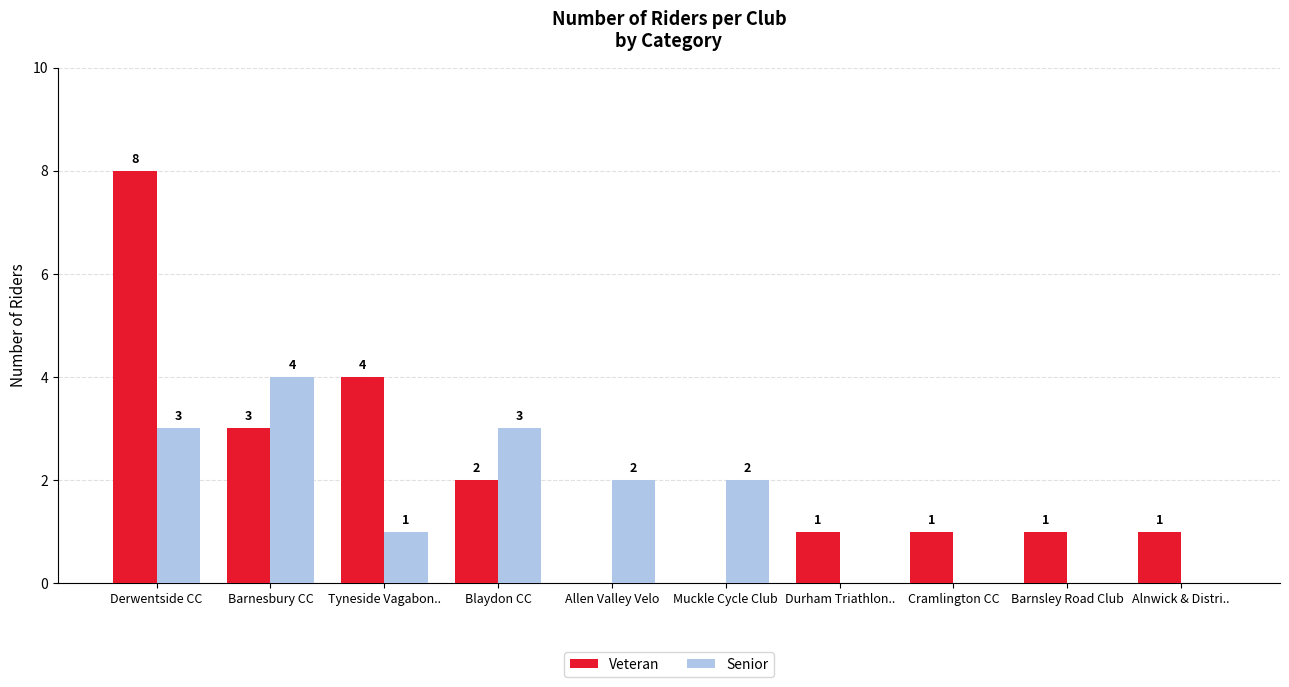

Reading left to right, list all the values displayed in this chart.

Veteran: Derwentside CC=8	Barnesbury CC=3	Tyneside Vagabon..=4	Blaydon CC=2	Allen Valley Velo=0	Muckle Cycle Club=0	Durham Triathlon..=1	Cramlington CC=1	Barnsley Road Club=1	Alnwick & Distri..=1
Senior: Derwentside CC=3	Barnesbury CC=4	Tyneside Vagabon..=1	Blaydon CC=3	Allen Valley Velo=2	Muckle Cycle Club=2	Durham Triathlon..=0	Cramlington CC=0	Barnsley Road Club=0	Alnwick & Distri..=0